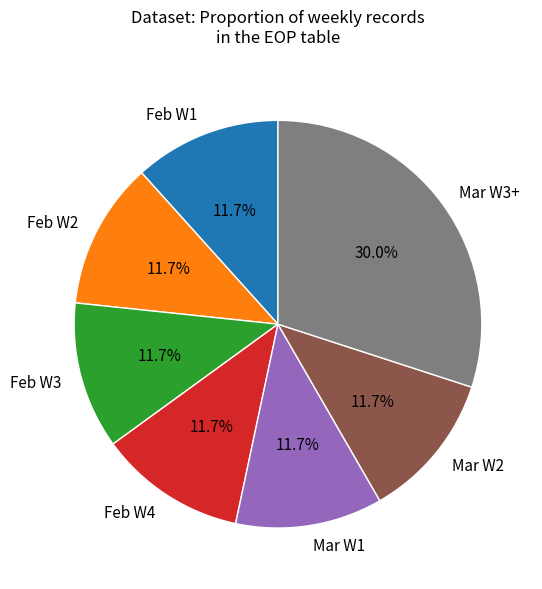

Is Feb W4 the majority of the pie?

No